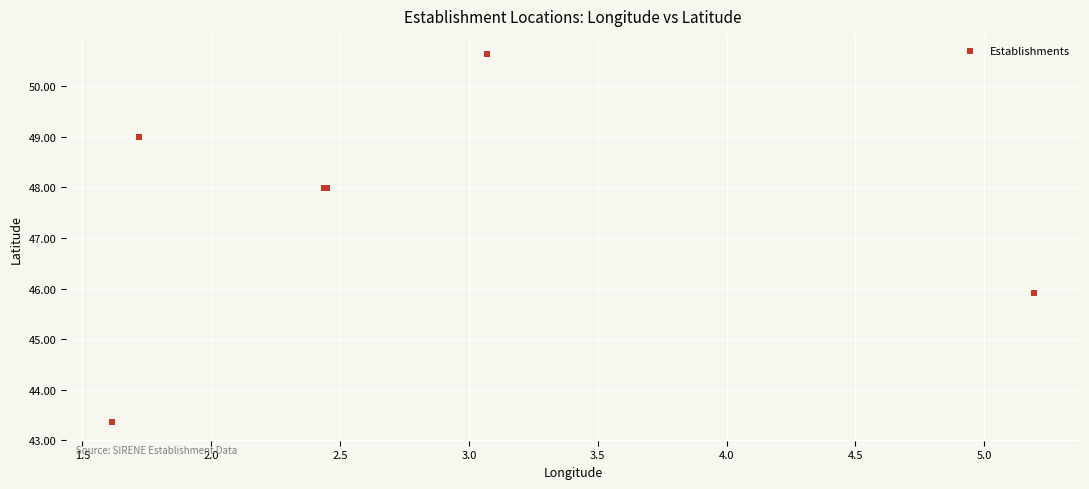

What Y value in the scatter plot is closest to 46?

45.9